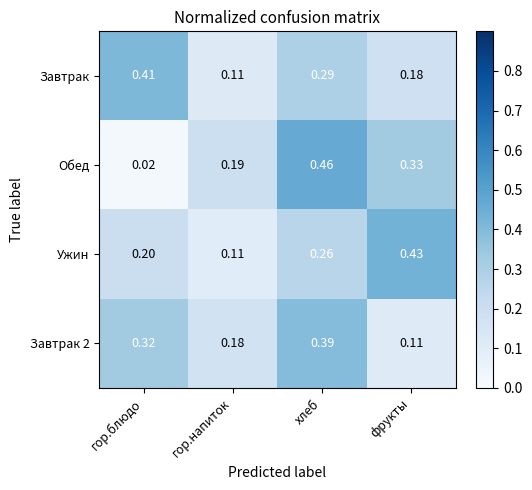

Rank the categories by Завтрак value from highest to lowest.

гор.блюдо, хлеб, фрукты, гор.напиток